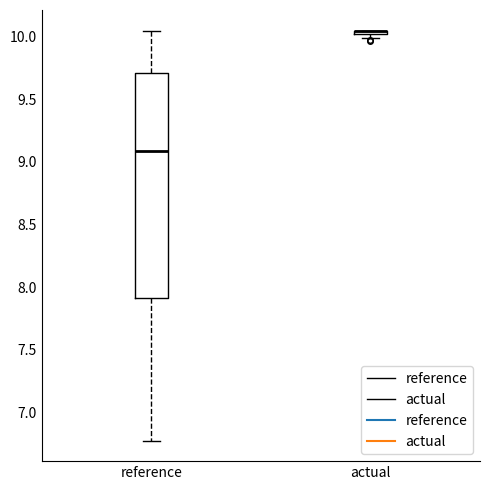

Where is the upper edge of the box for reference on the y-axis? The values are not printed on the chart, so give them approximately, as read against the axis.

9.70